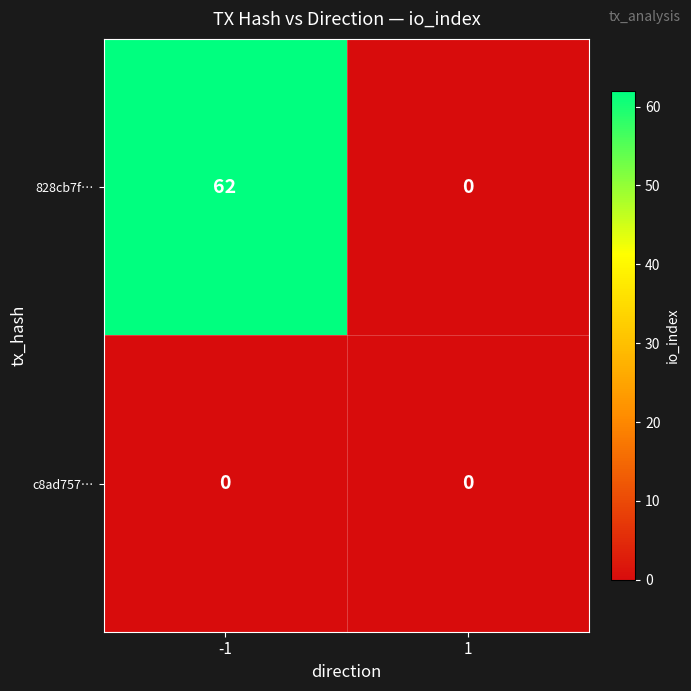

What is the total value across all series at -1?

62